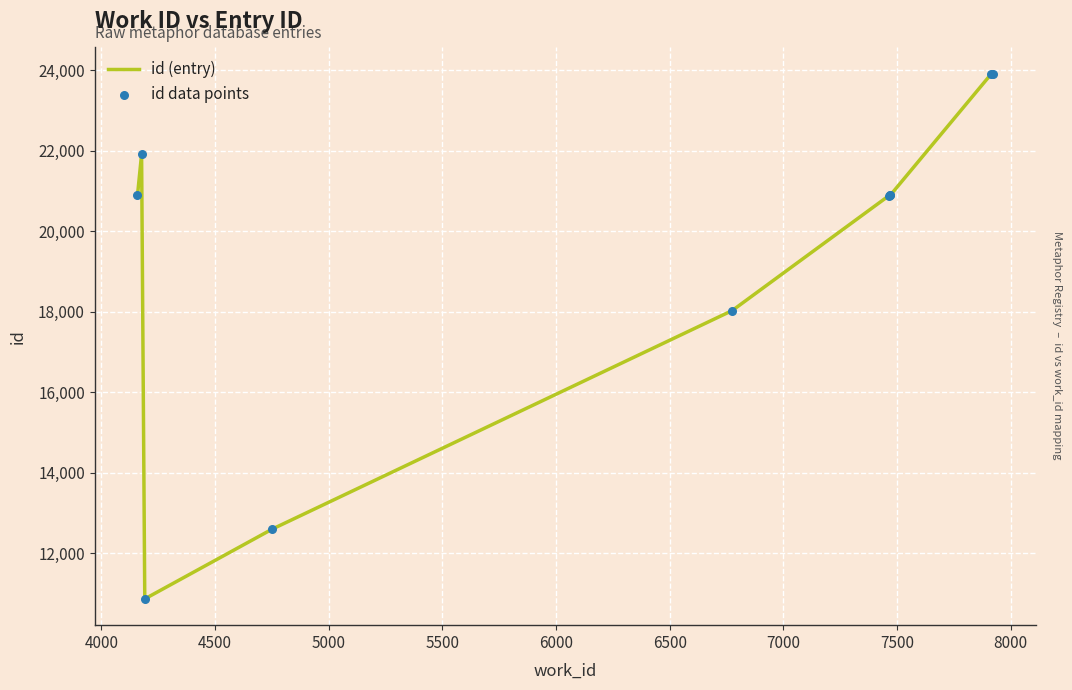

What is the greatest value displayed?

23918